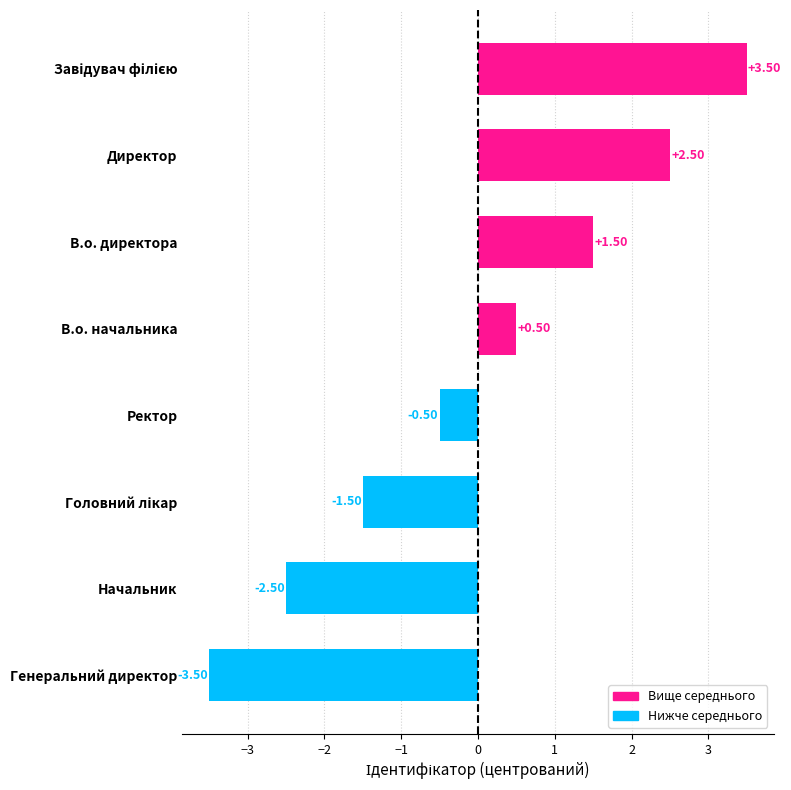

Where is the data nearest to the value 0?

Ректор